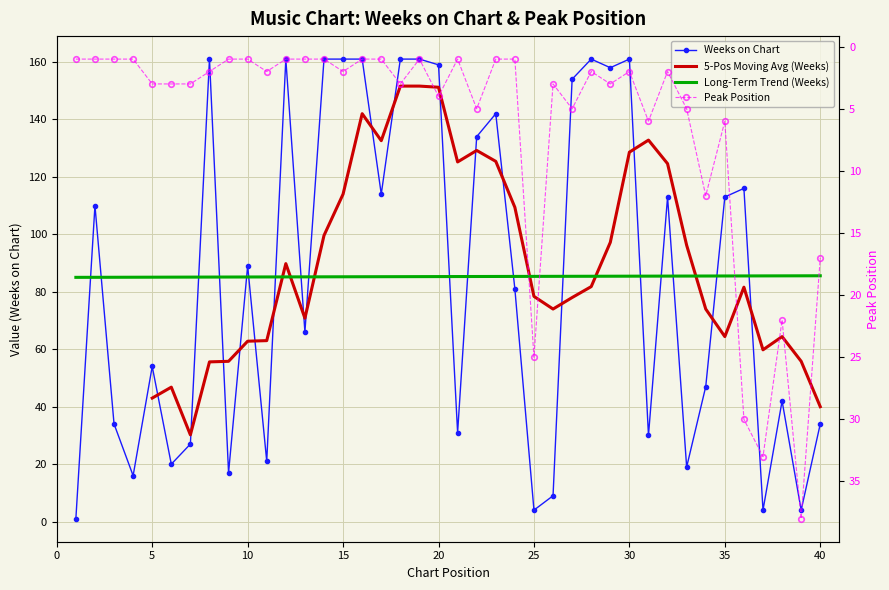

True or false: Weeks on Chart has a value of 78 at 5.

False